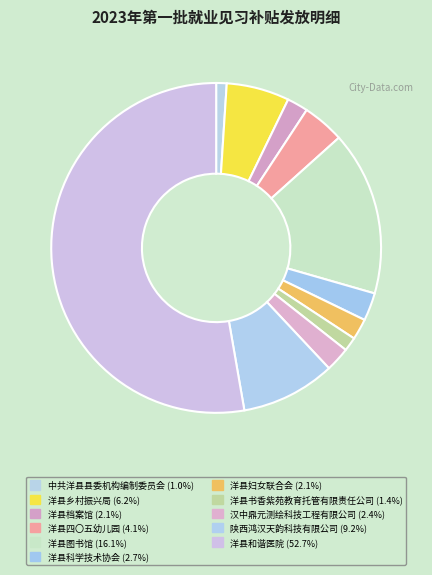

Between 洋县书香紫苑教育托管有限责任公司 and 洋县妇女联合会, which is larger?

洋县妇女联合会